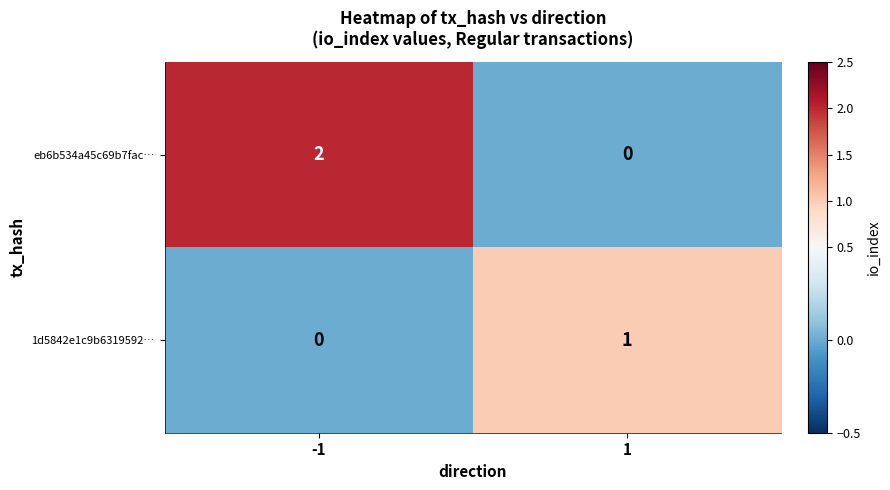

Which series has the widest spread of values?

eb6b534a45c69b7fac…